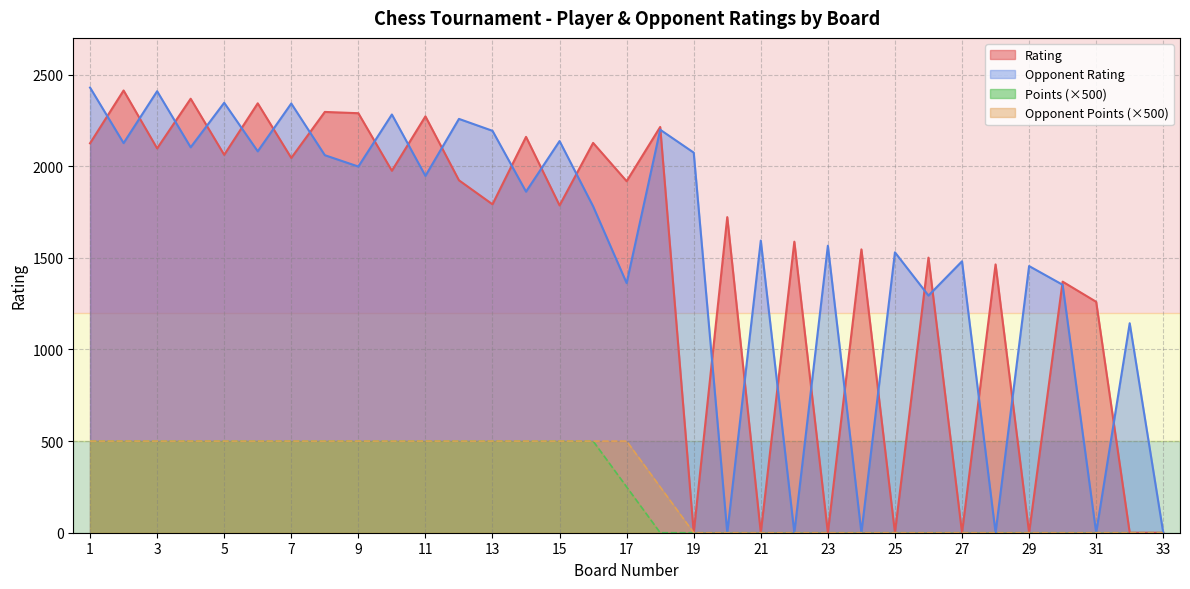

What is the spread (max minus min) of values at 6?

1843